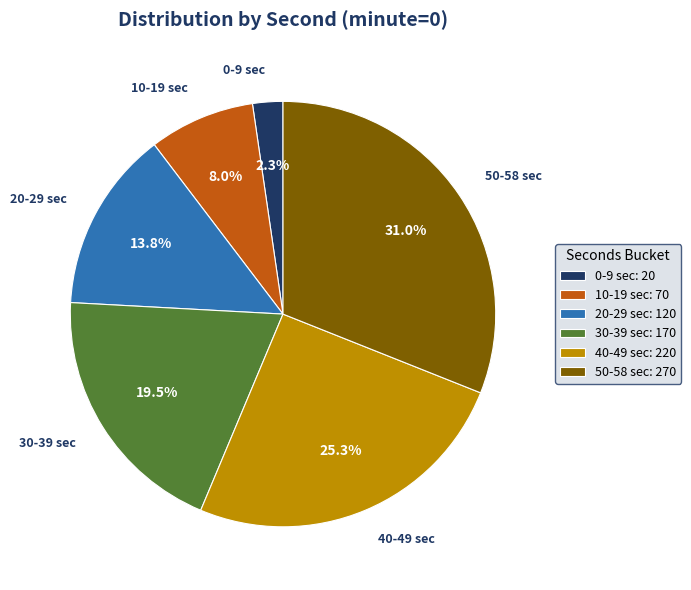

How many slices are in this pie chart?

6